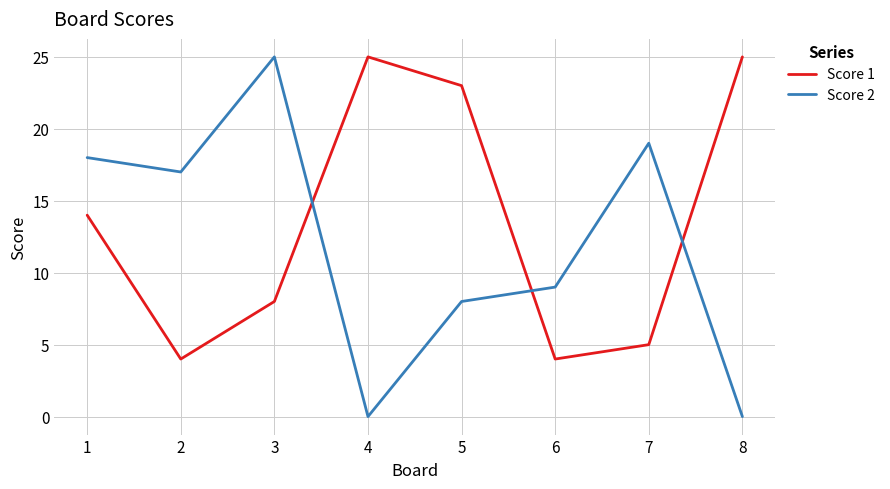

What is the average value of the Score 1 series?

14